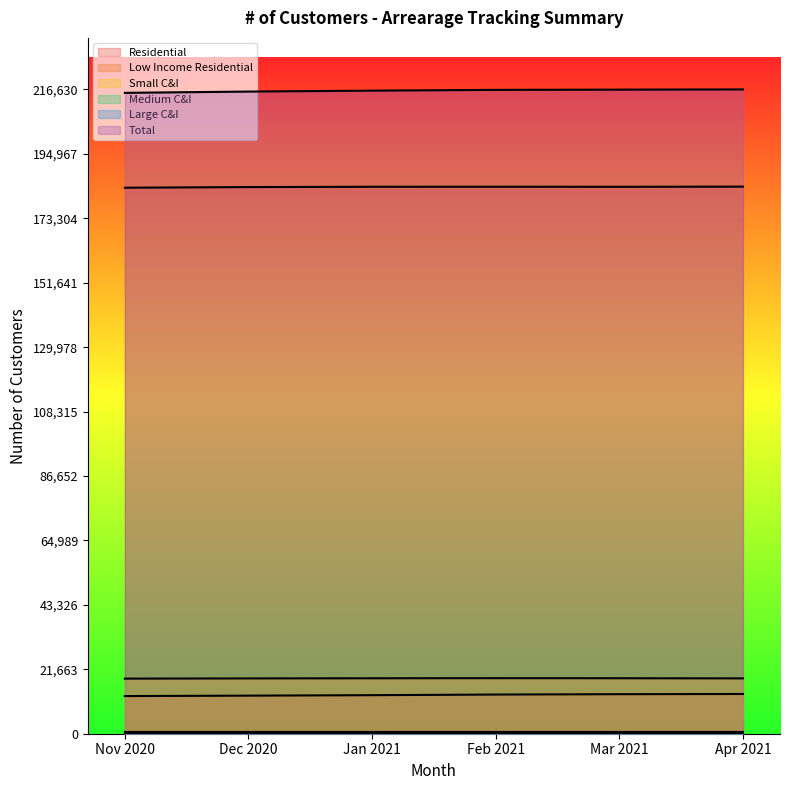

What is the value of the Residential point at the 5th from the left?

183889